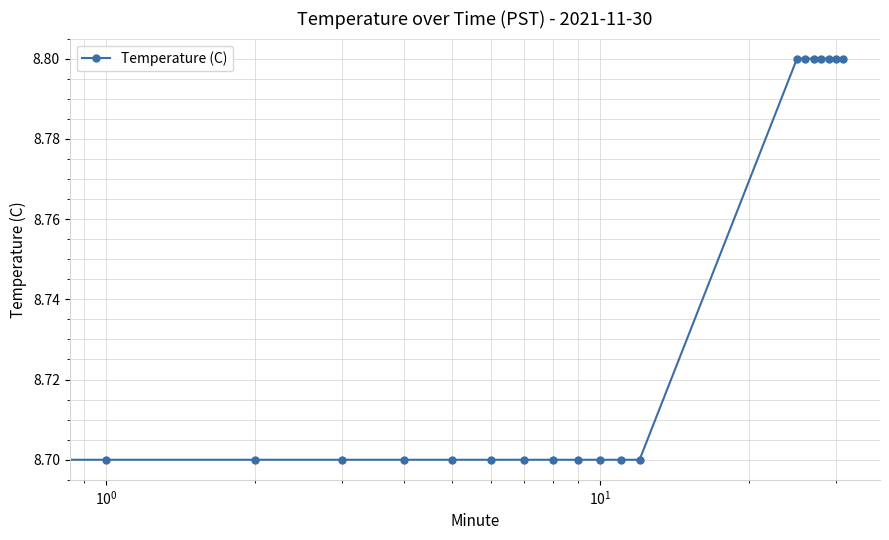

How many lines are shown in the chart?

1